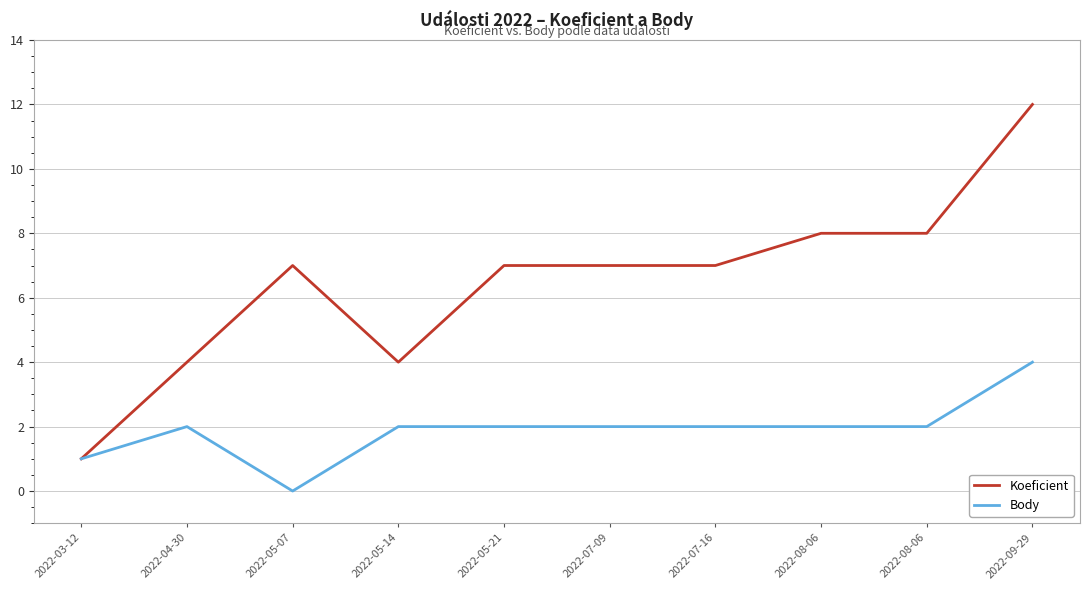

What are all the series names shown in the legend?

Koeficient, Body